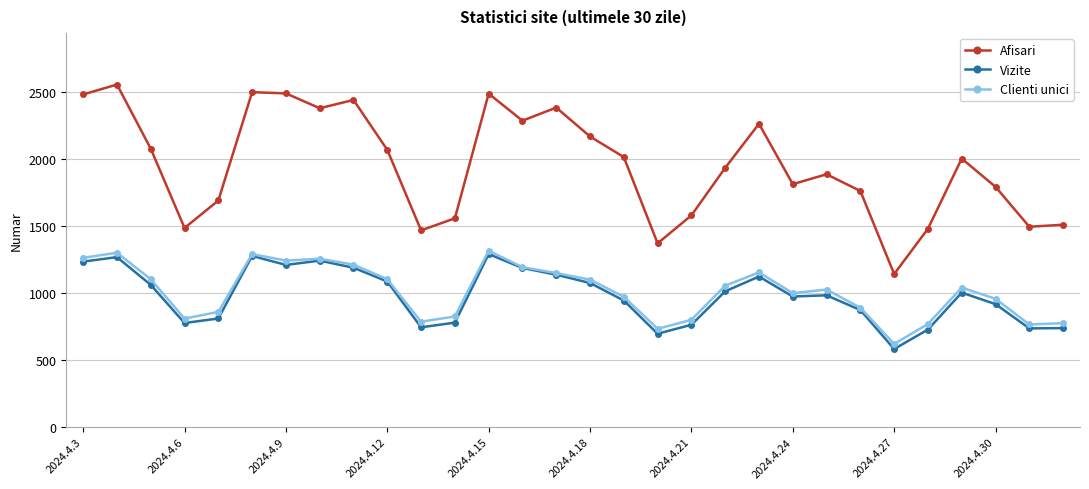

Which series has the largest range (max minus min)?

Afisari